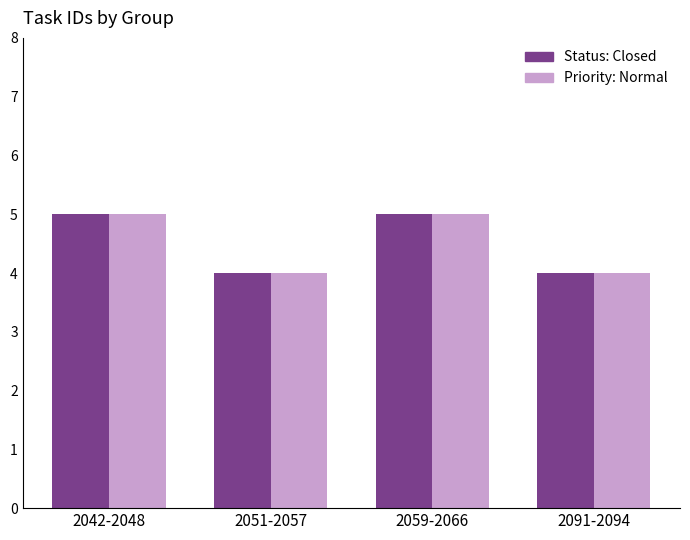

How many Status: Closed values are between 4 and 5?

4